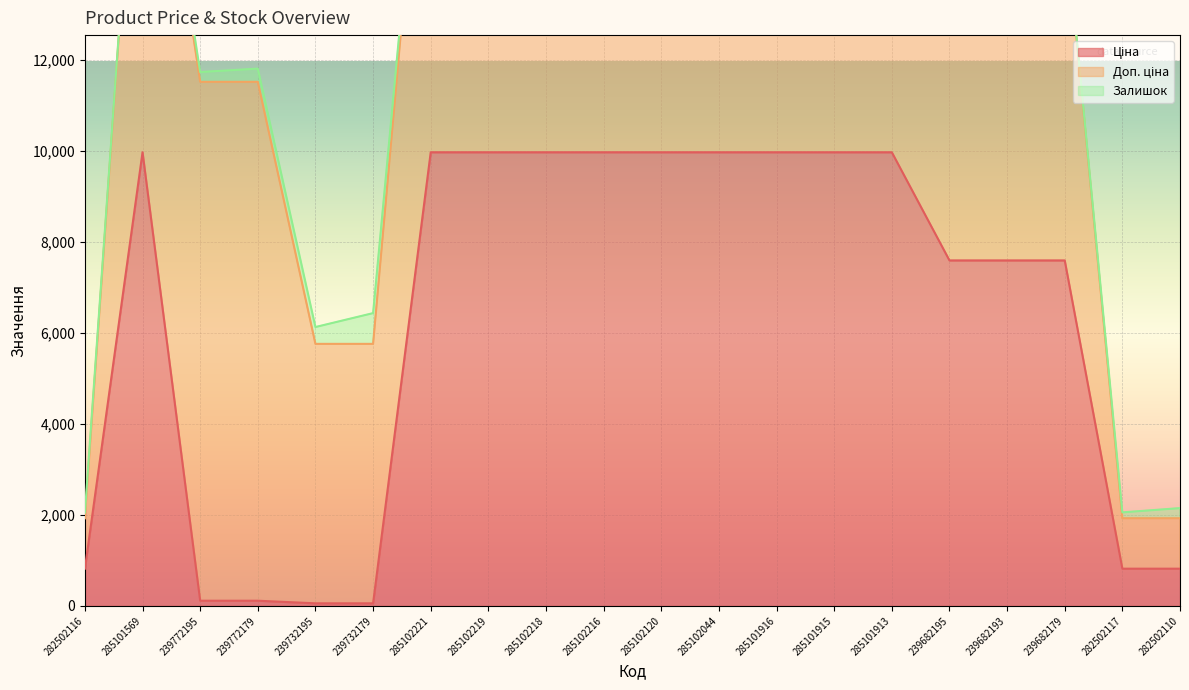

What position from the left is 239732195?

5